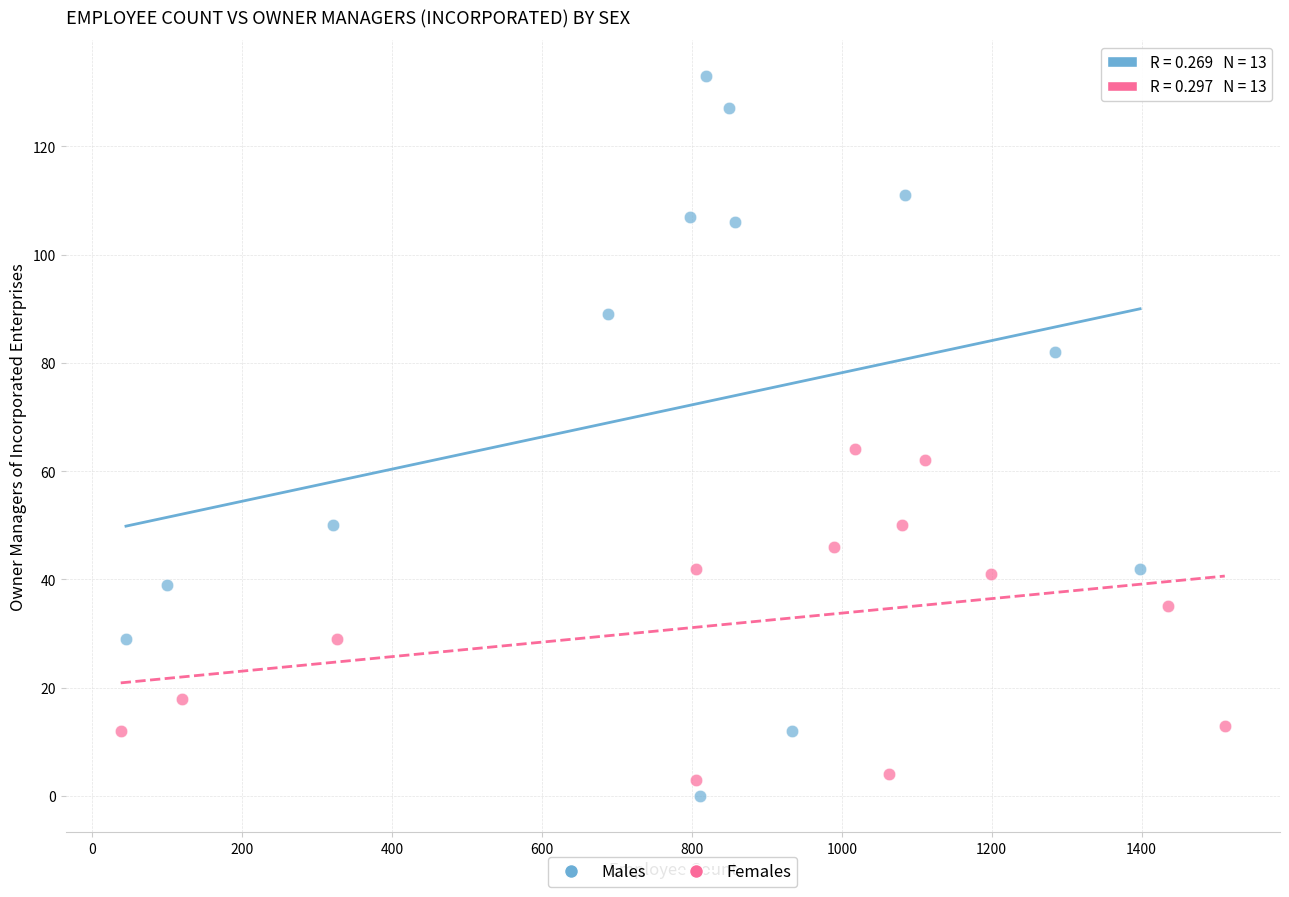

Which series has the widest spread of Y values?

Males